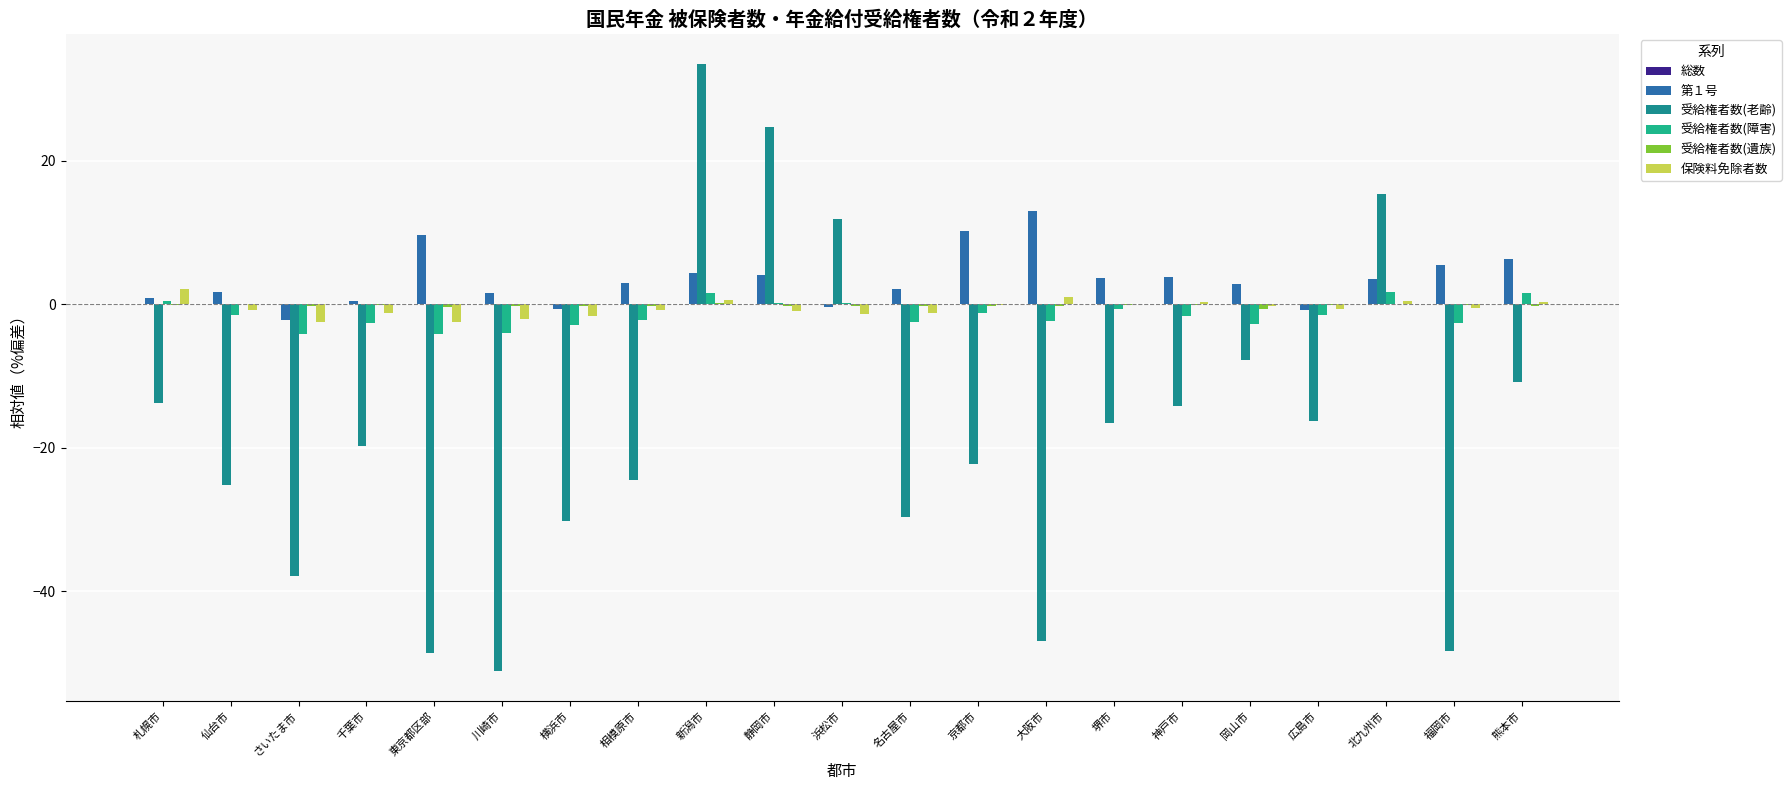

Which series has the widest spread of values?

受給権者数(老齢)